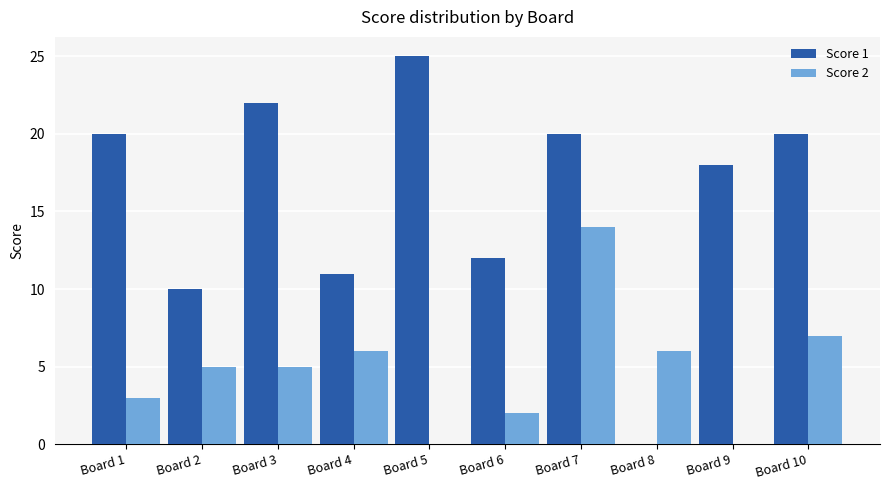

Which series has the largest total across all categories?

Score 1